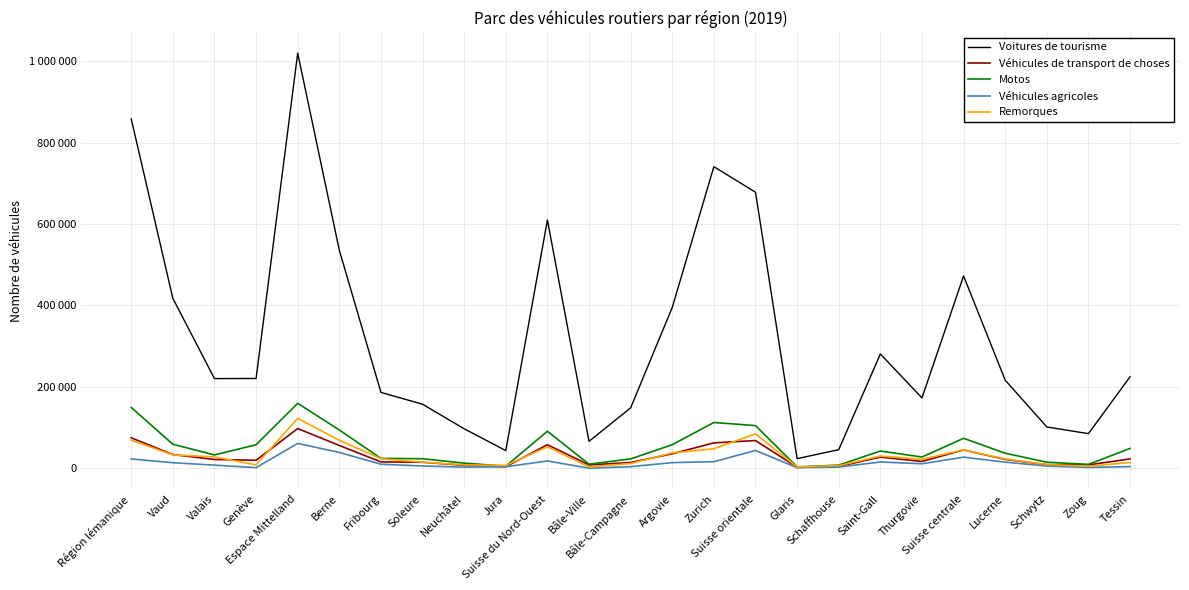

At which label does Motos reach its minimum?

Glaris